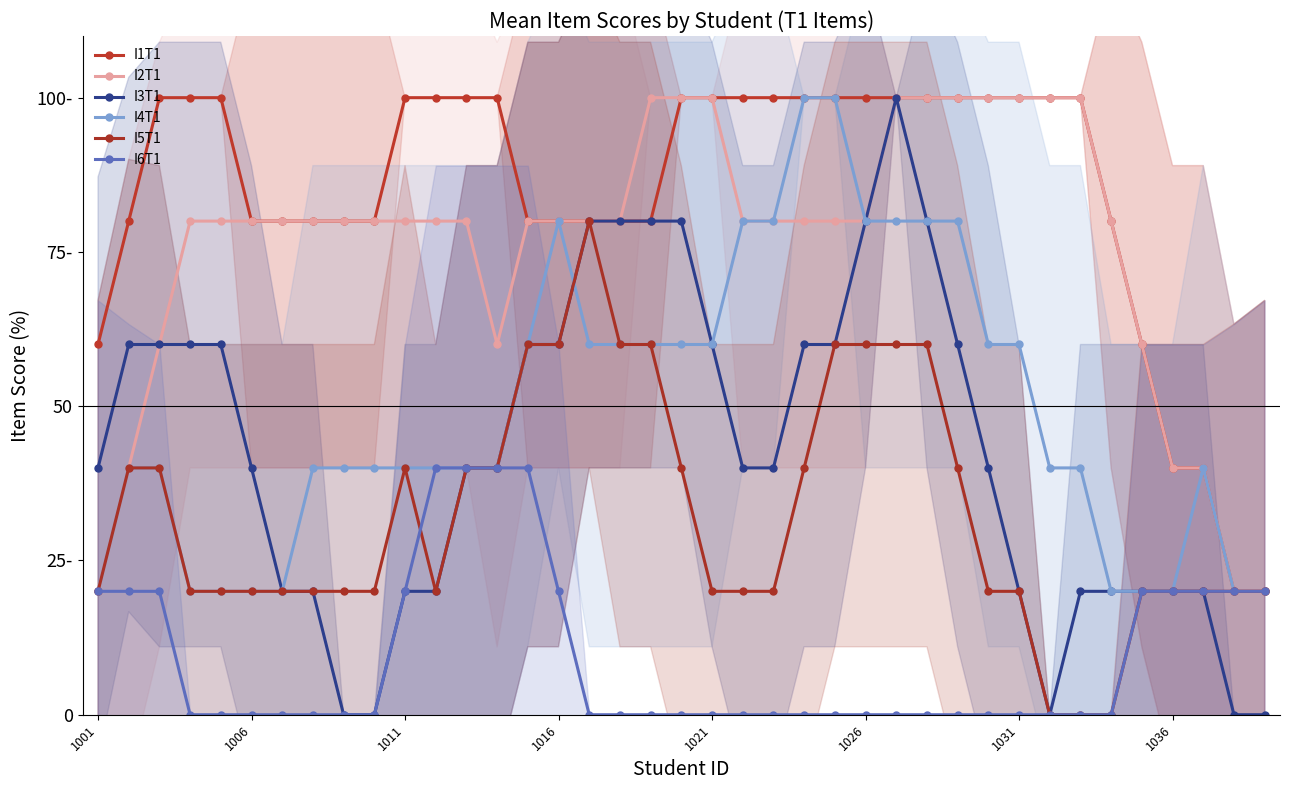

What is the sum of the I3T1 values at 30 and 1006?

80.0